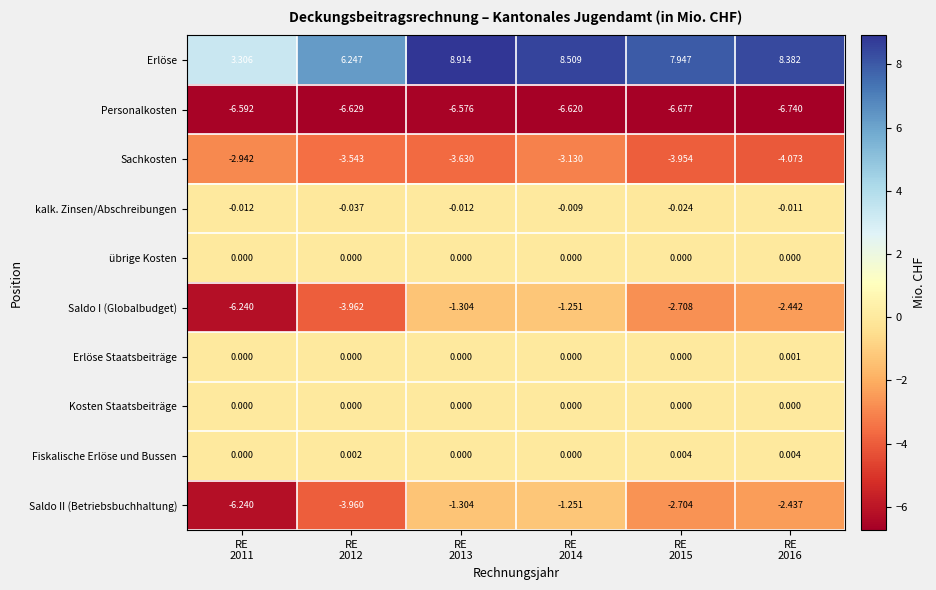

Which series has the widest spread of values?

Erlöse